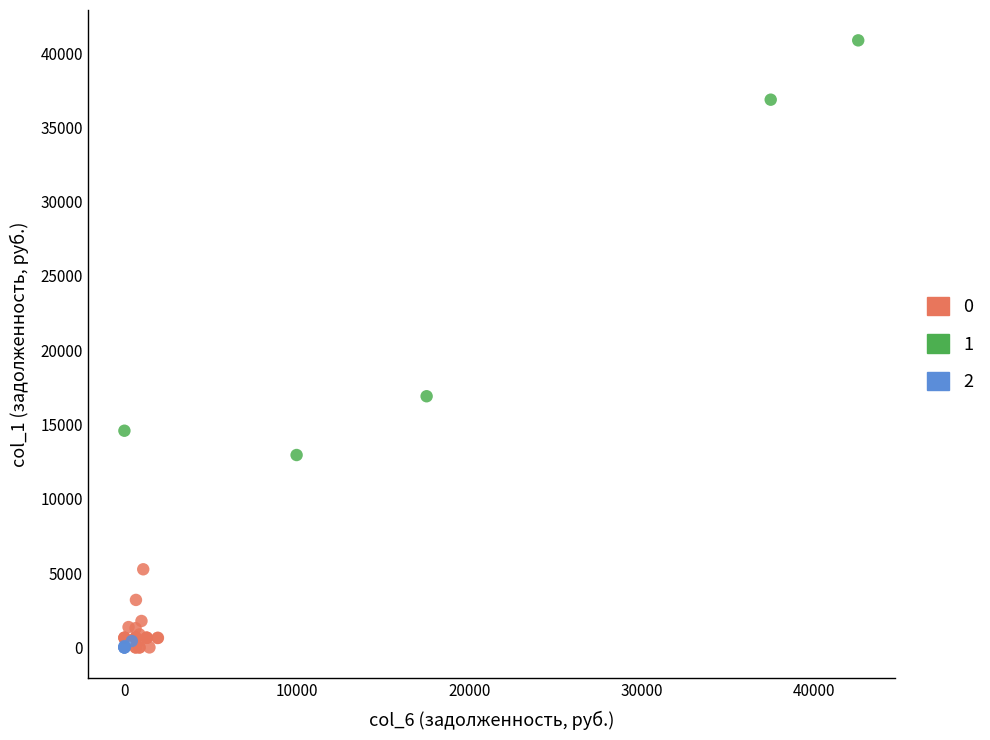

Which series reaches the maximum Y coordinate?

1